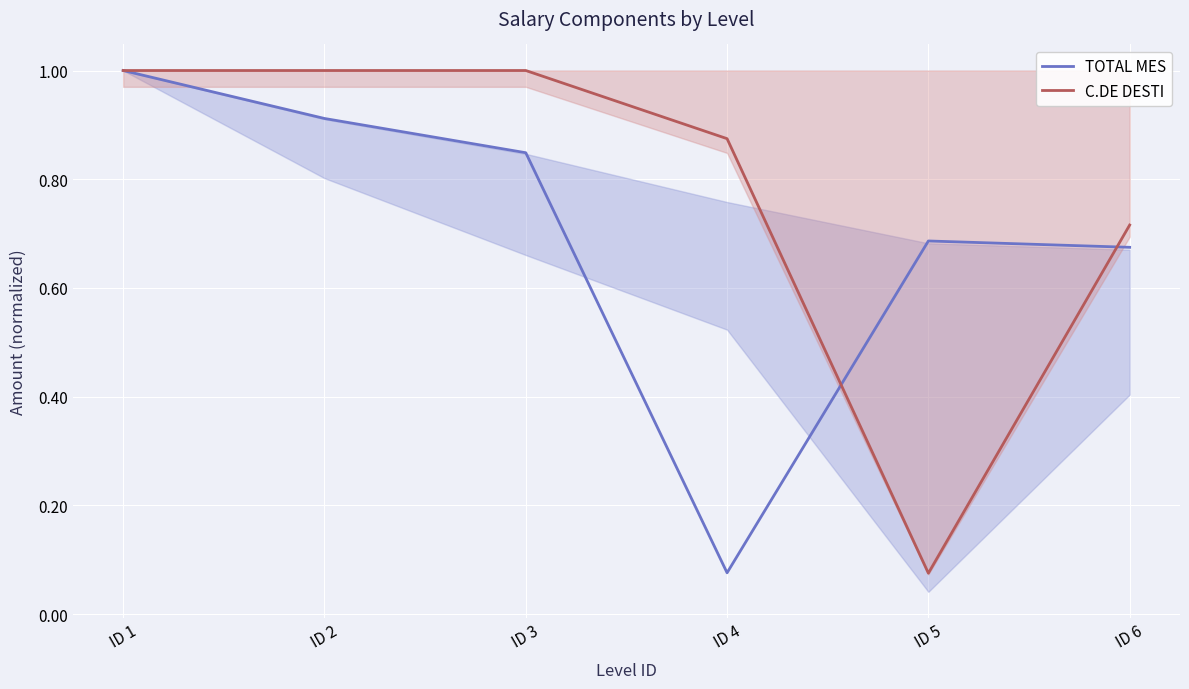

What is the value of the TOTAL MES point at the 1st from the left?

1.0